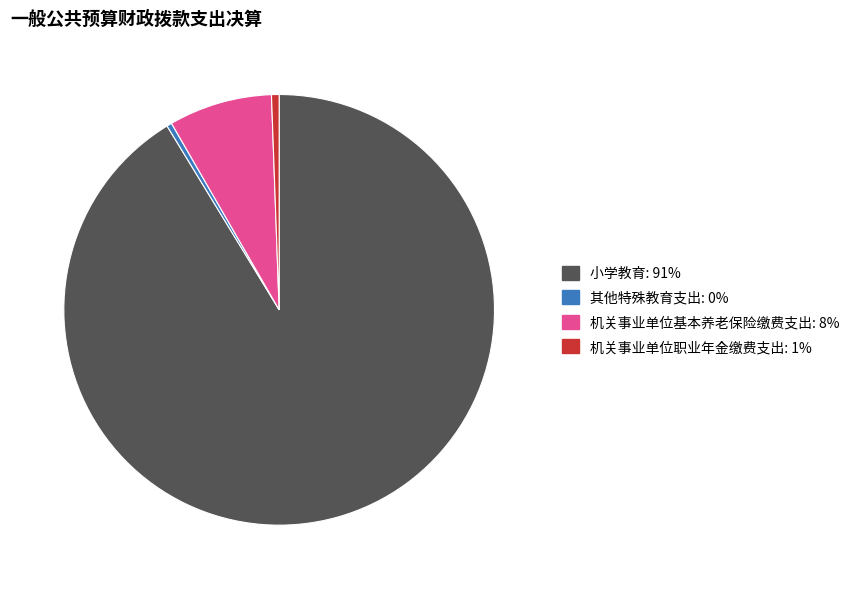

Is it true that 小学教育 is 81% of the pie?

False